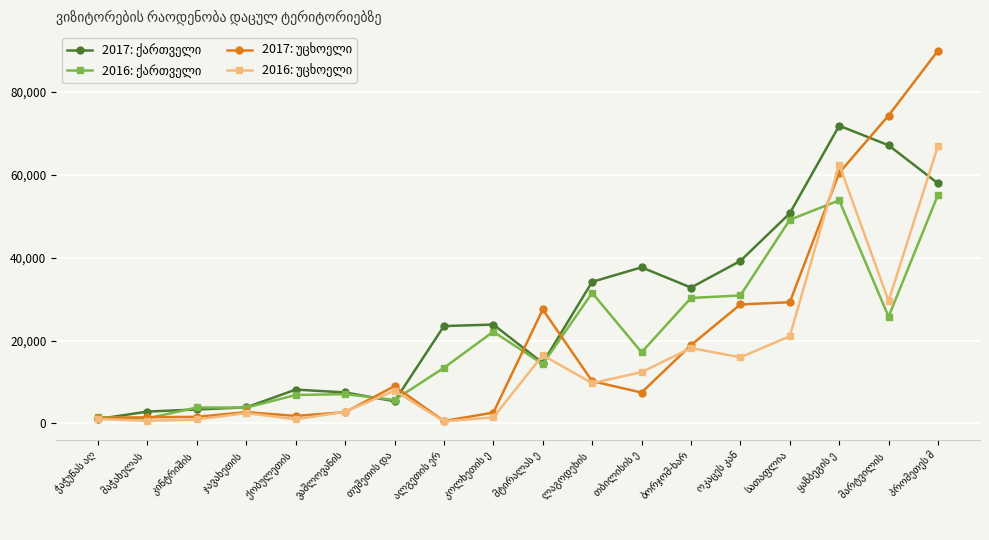

How many interior local valleys does the 2017: ქართველი series have?

3